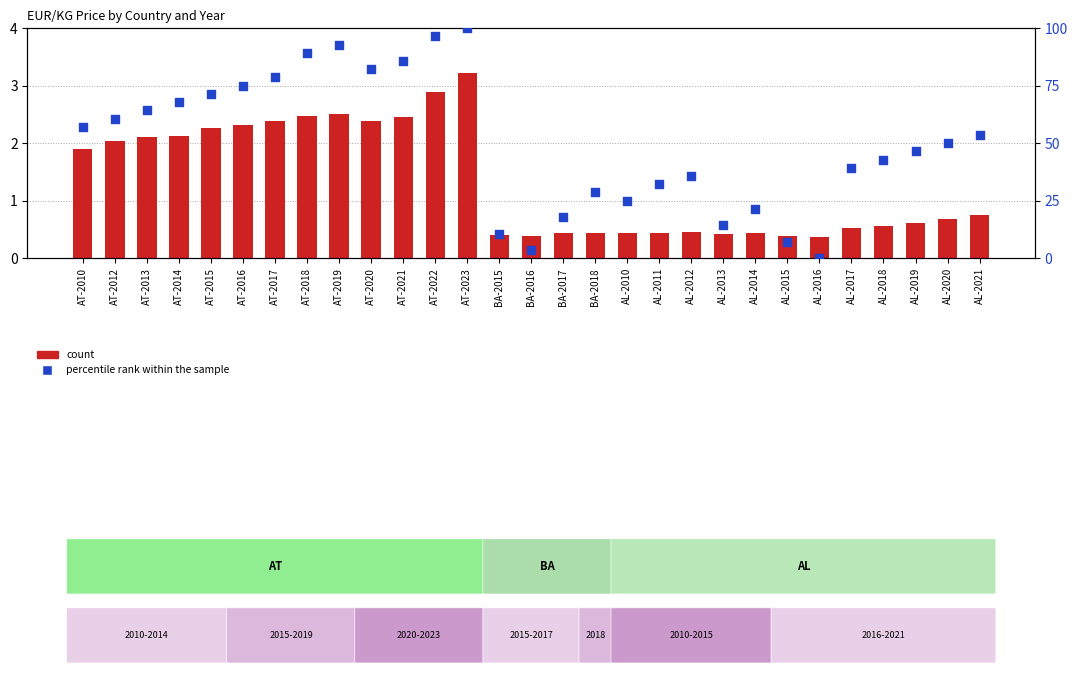

Which series reaches the minimum Y coordinate?

percentile rank within the sample